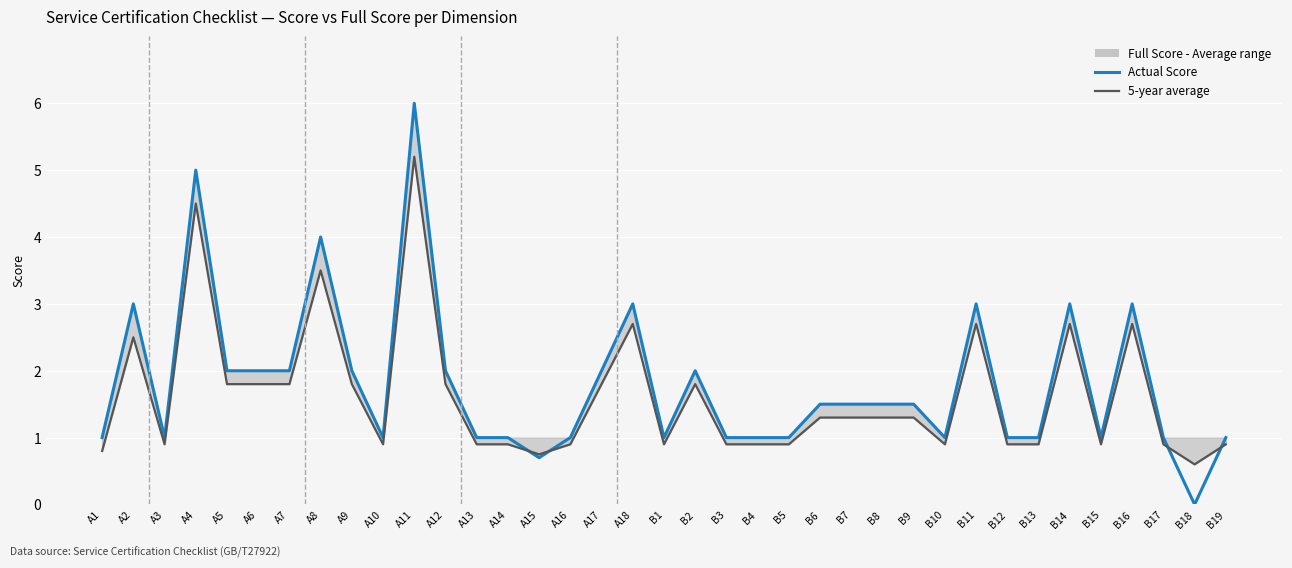

Which has a higher value, B10 or B12?

B10